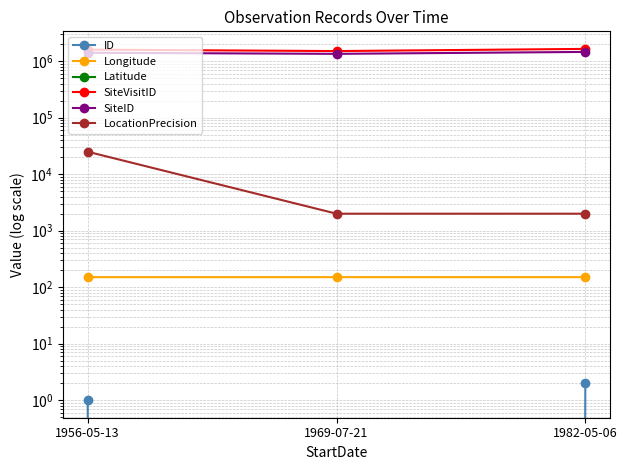

Does the chart have visible grid lines?

Yes